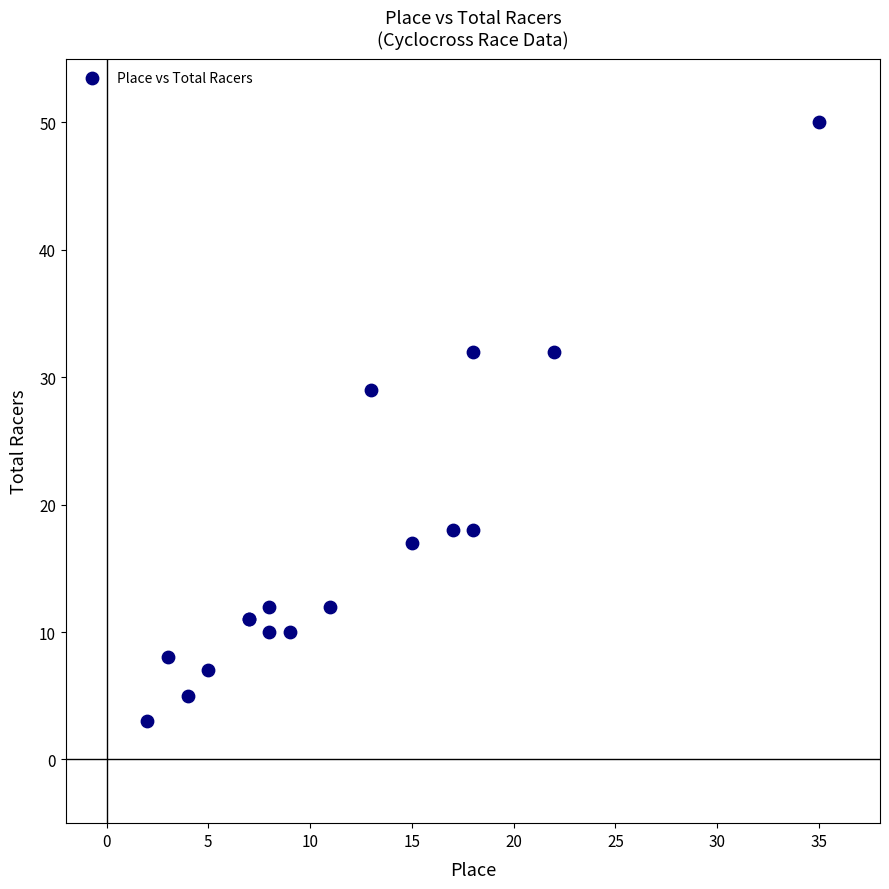

What Y value in the scatter plot is closest to 26?

29